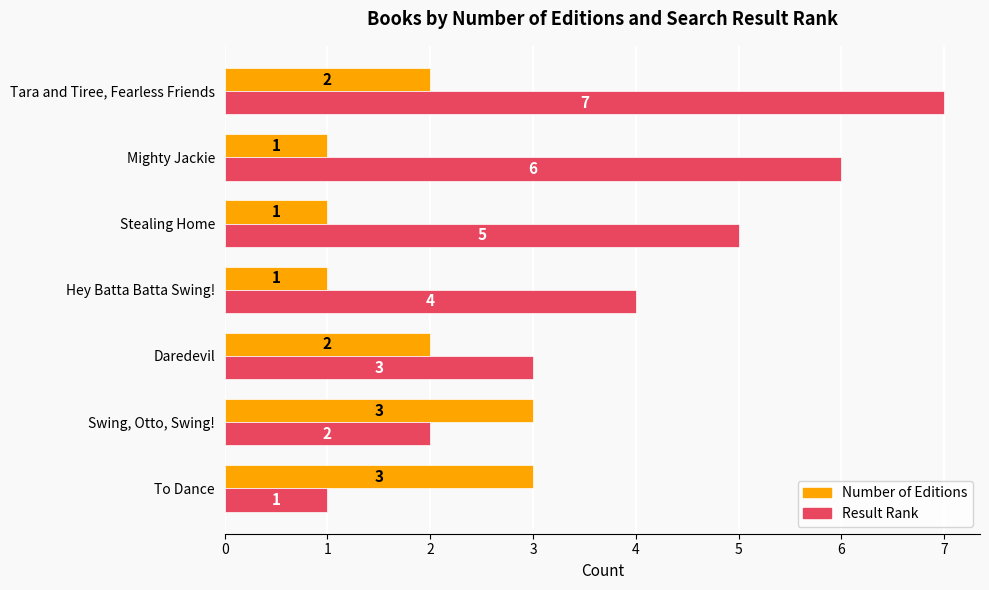

How many series are shown in this chart?

2